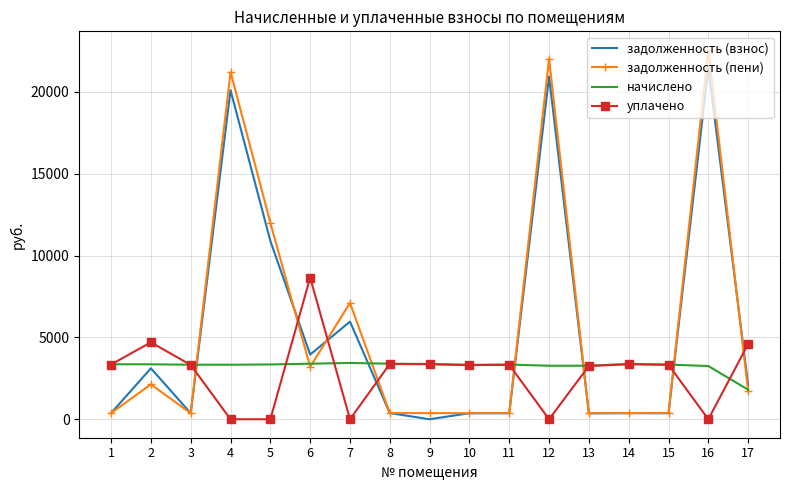

Is the value of задолженность (взнос) at 2 greater than the value of задолженность (пени) at 7?

No